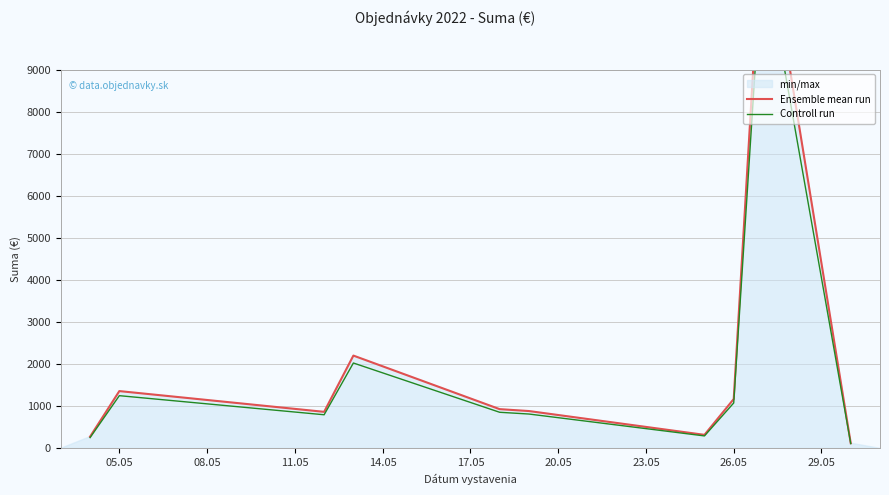

How many interior local valleys does the Controll run series have?

2